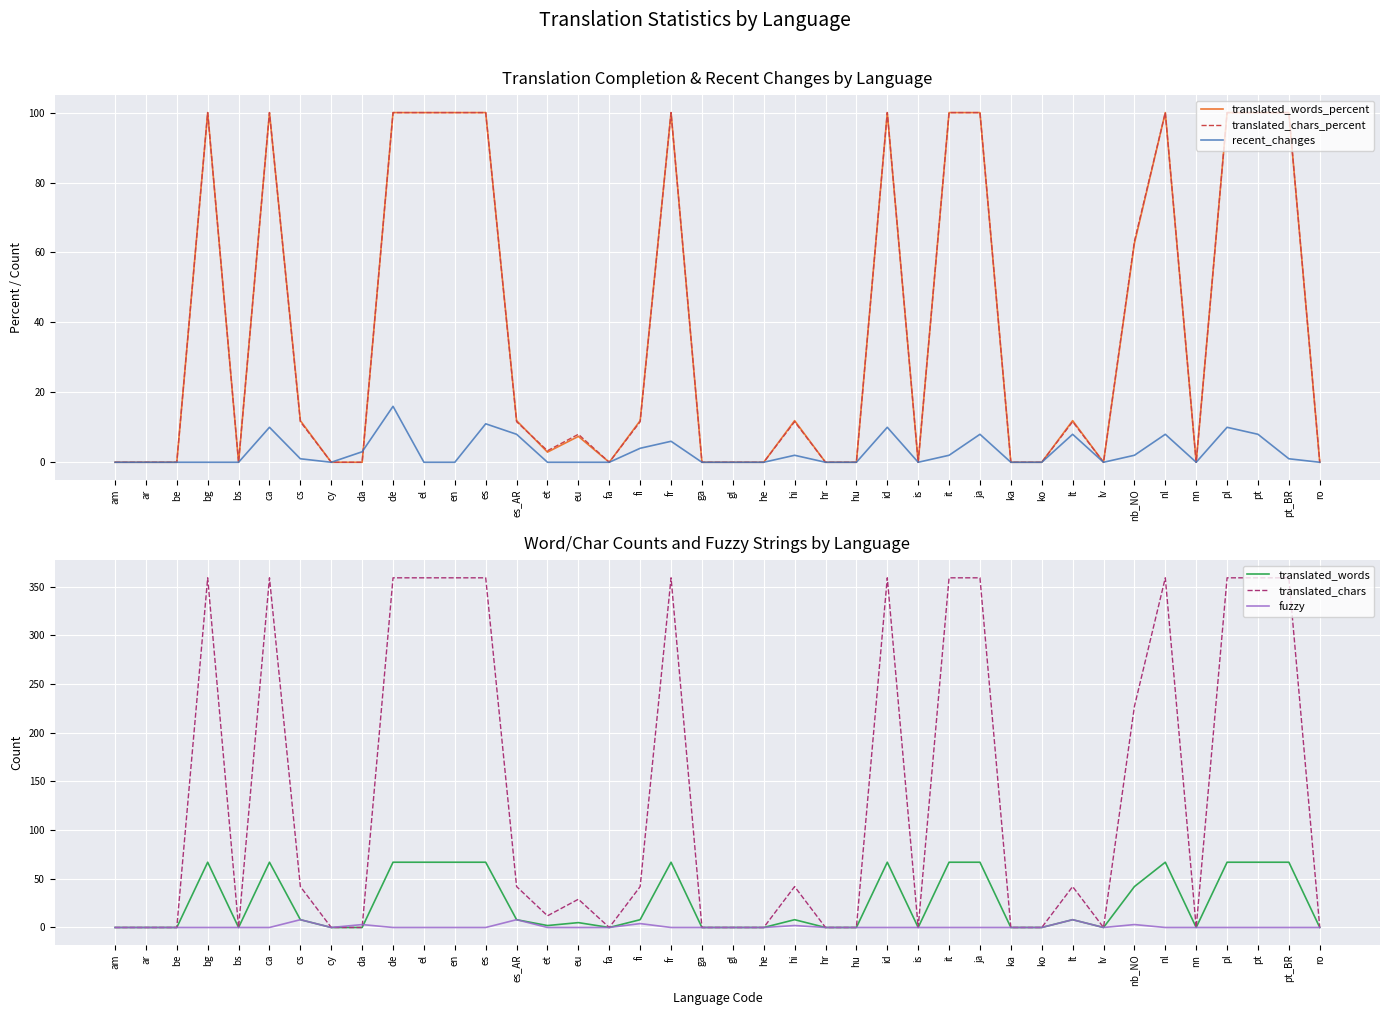

True or false: translated_words_percent and translated_chars cross at least once.

False